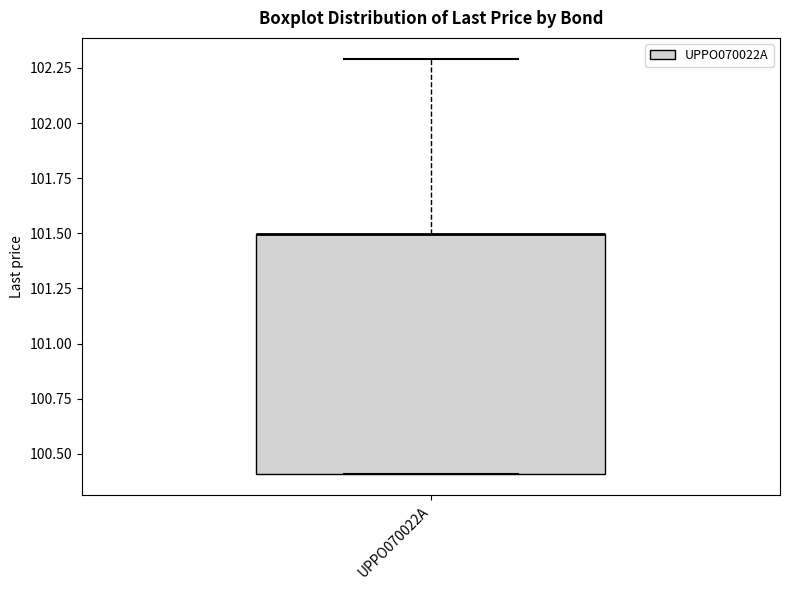

Transcribe this box plot: give where the median line is, the range the box spans, and where the two whiskers end, as read against the y-axis. The values are not printed on the chart, so give them approximately, as read against the axis.

median 101.5 (drawn on the box's upper edge), box 100.4 to 101.5, whiskers 100.4 to 102.3